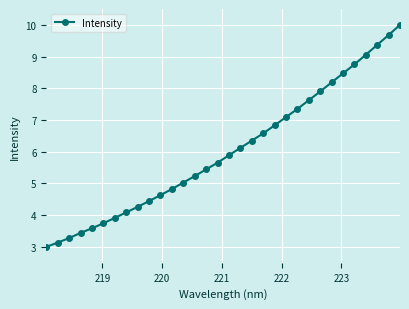

What is the maximum value shown in the chart?

10.0